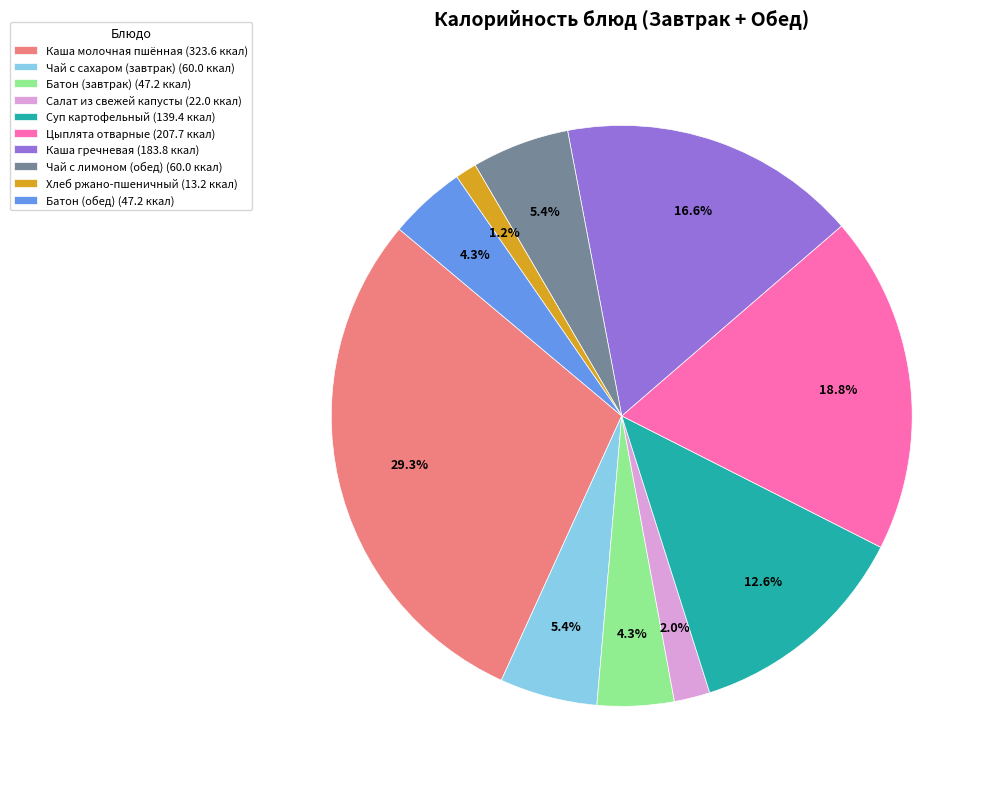

Count the number of slices in the pie.

10